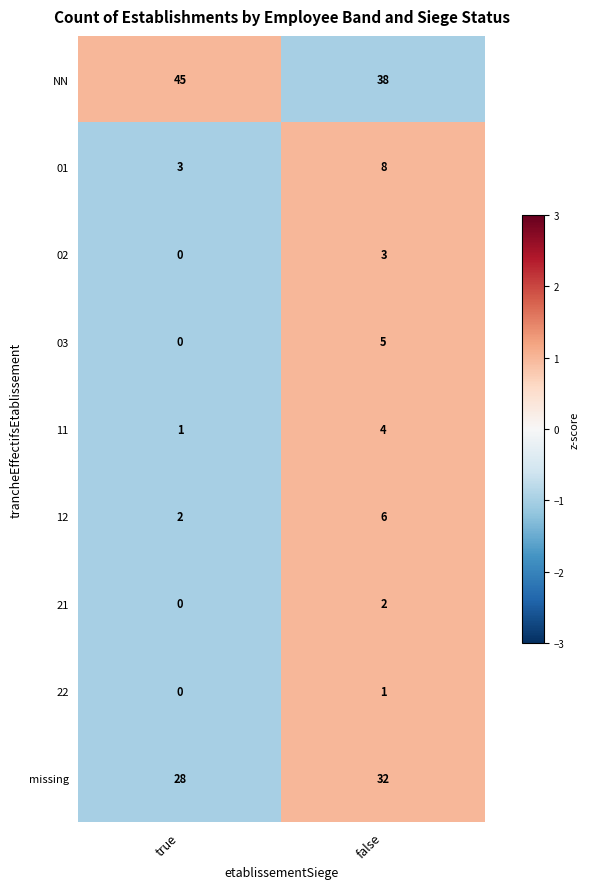

Read the NN value at false.

38